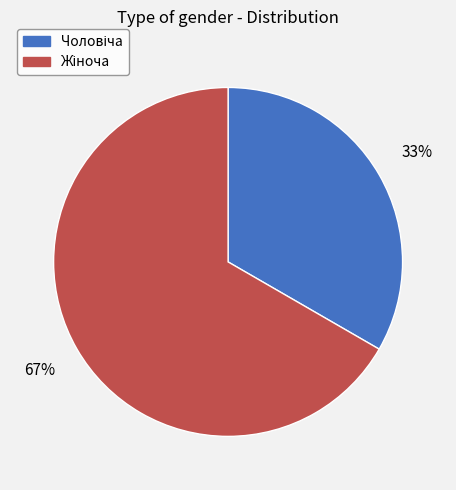

Is there a majority slice in this chart?

Yes